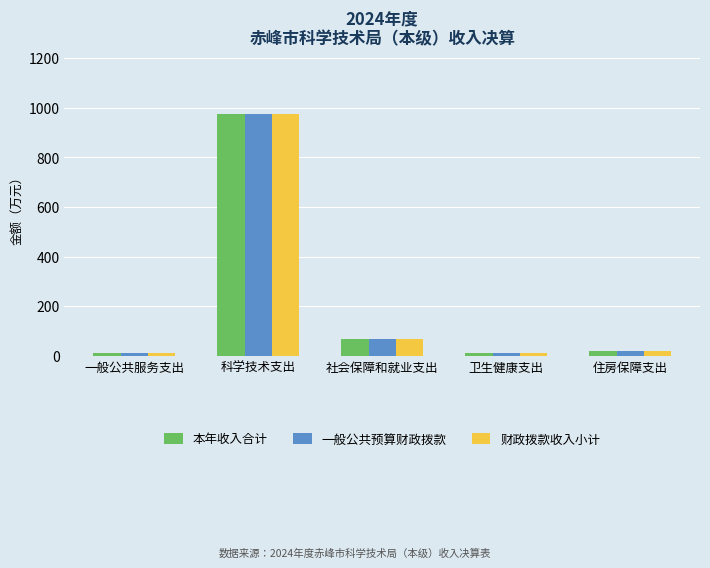

How many values in the 本年收入合计 series are below 20?

2